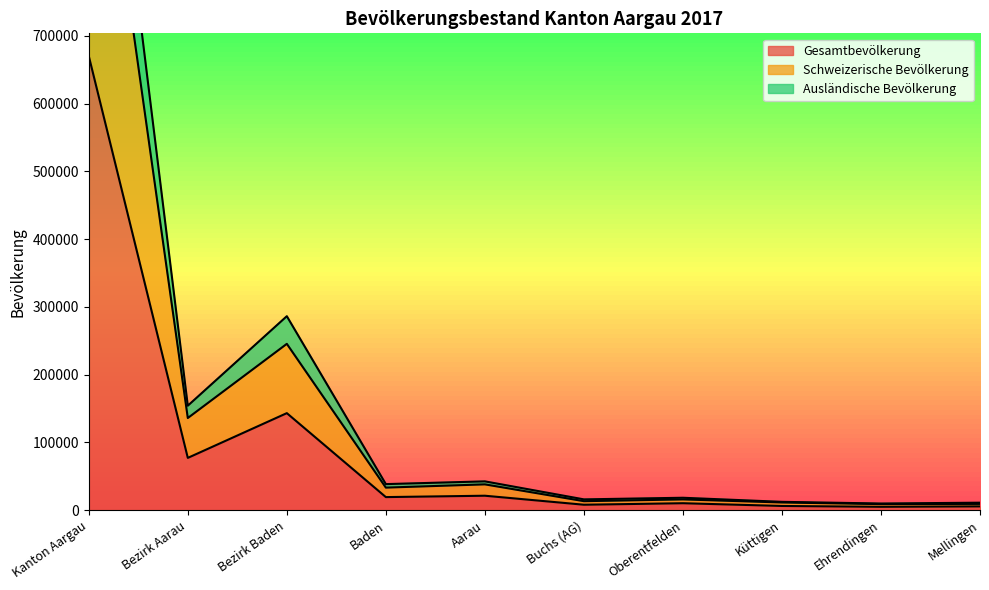

What is the value of the Ausländische Bevölkerung point at the 8th from the left?

12172